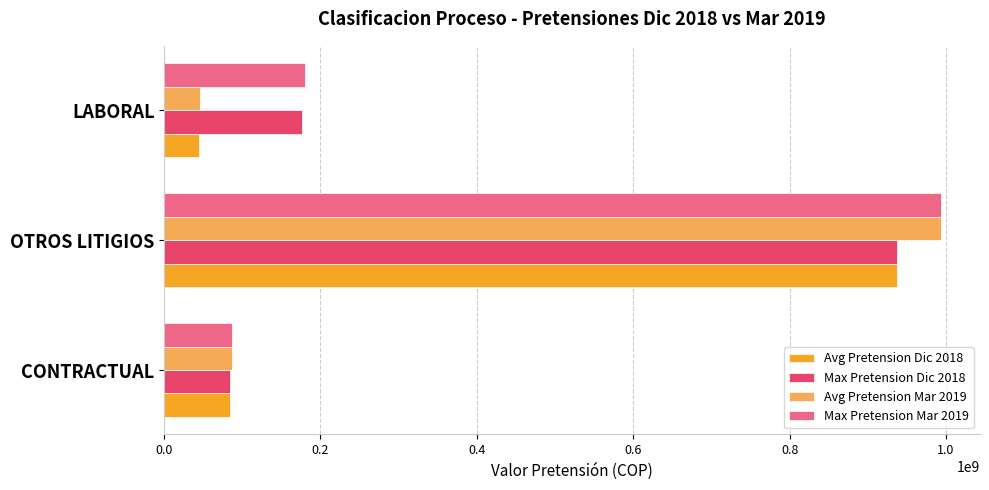

What is the difference between the maximum and minimum values in the Max Pretension Mar 2019 series?

907436372.0